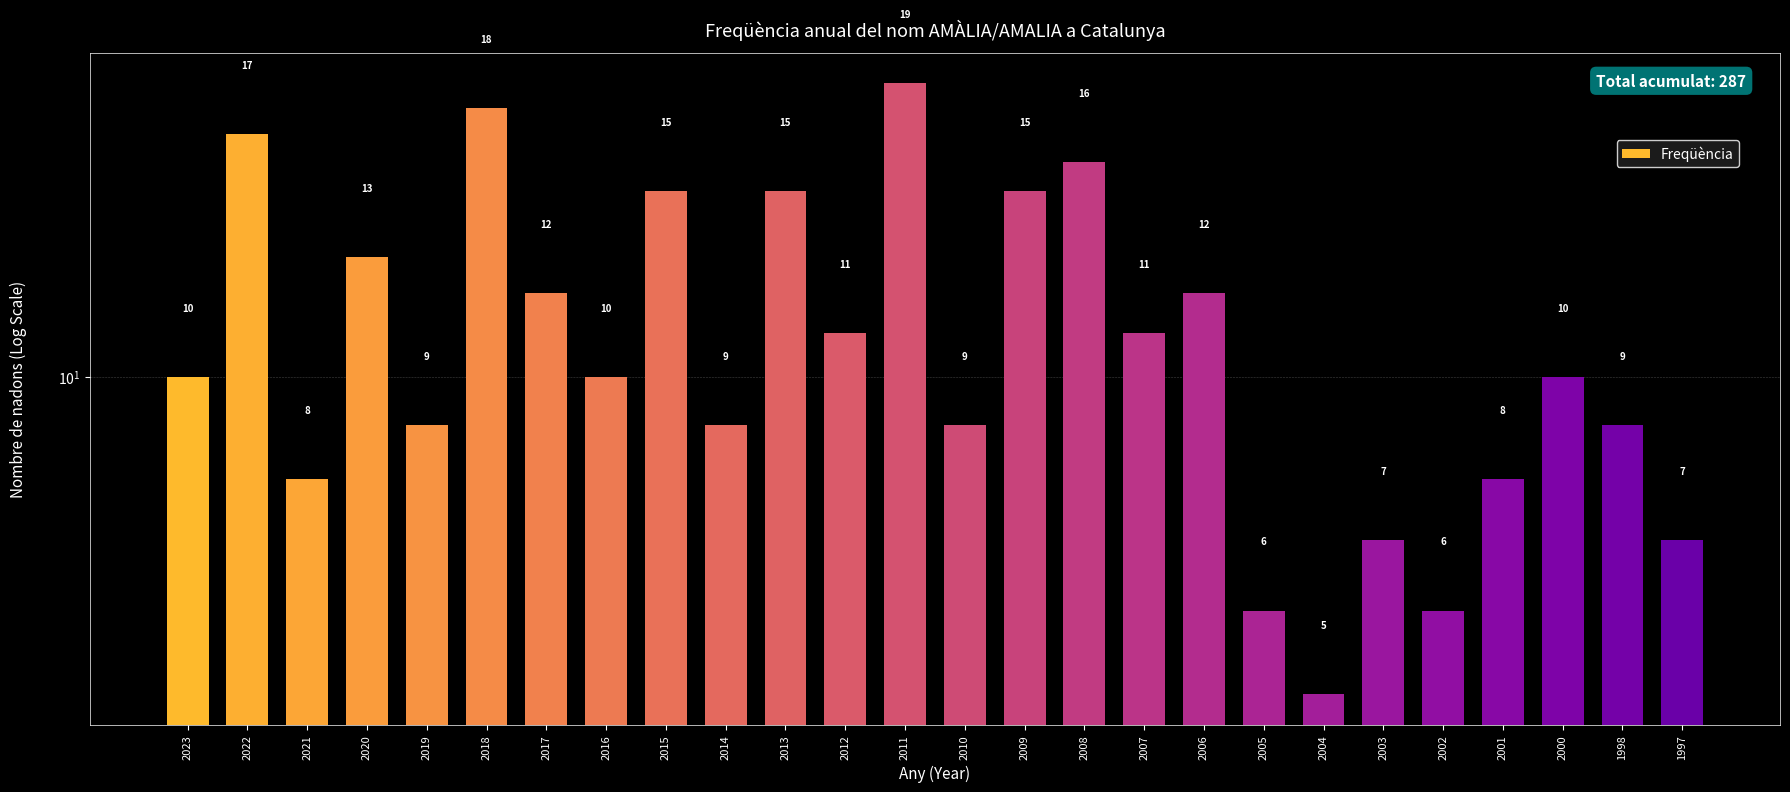

What is the sum of all values?

287